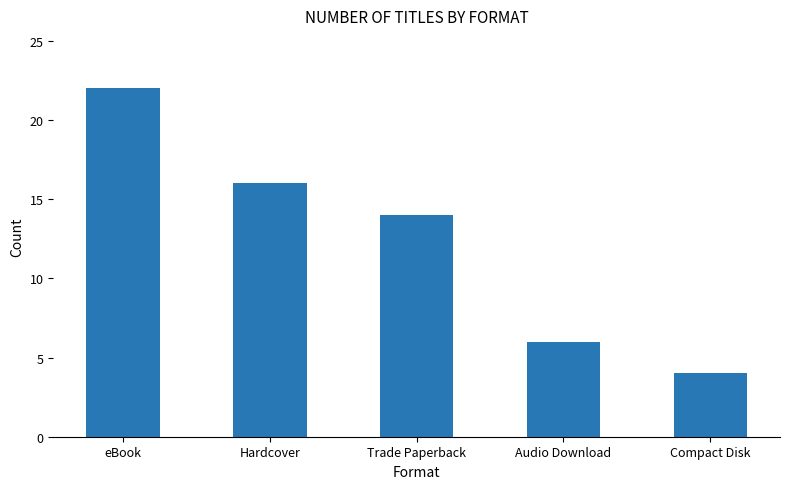

What is the change in value from eBook to Hardcover?

-6